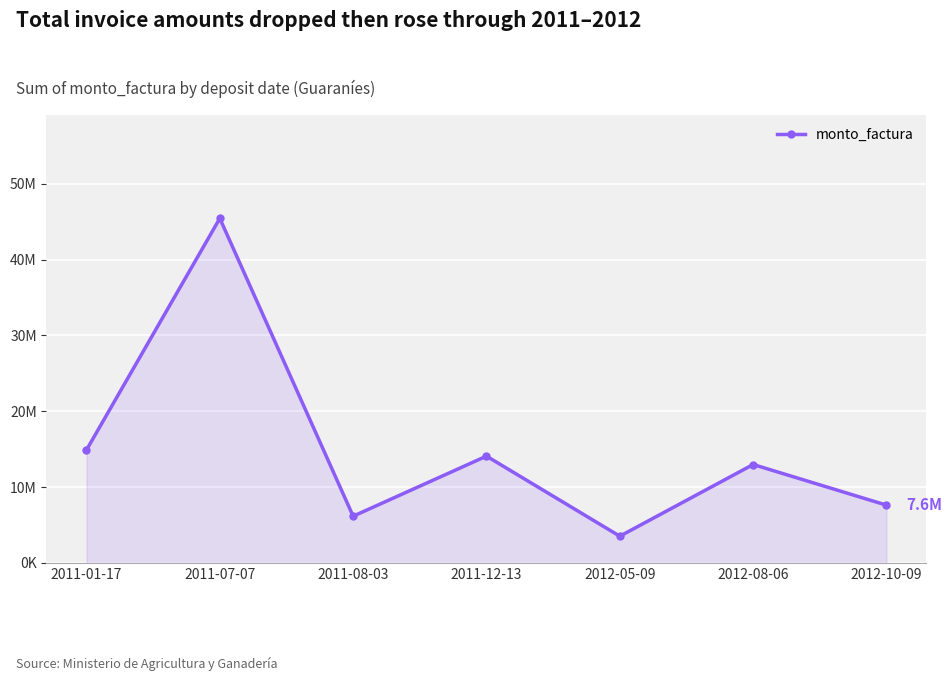

Is this an area chart (filled region under the line)?

Yes